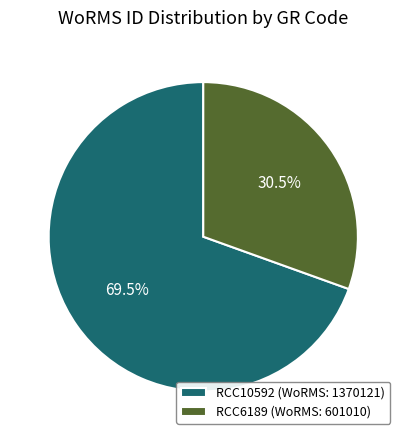

The RCC10592 slice represents 63% of the pie. True or false?

False